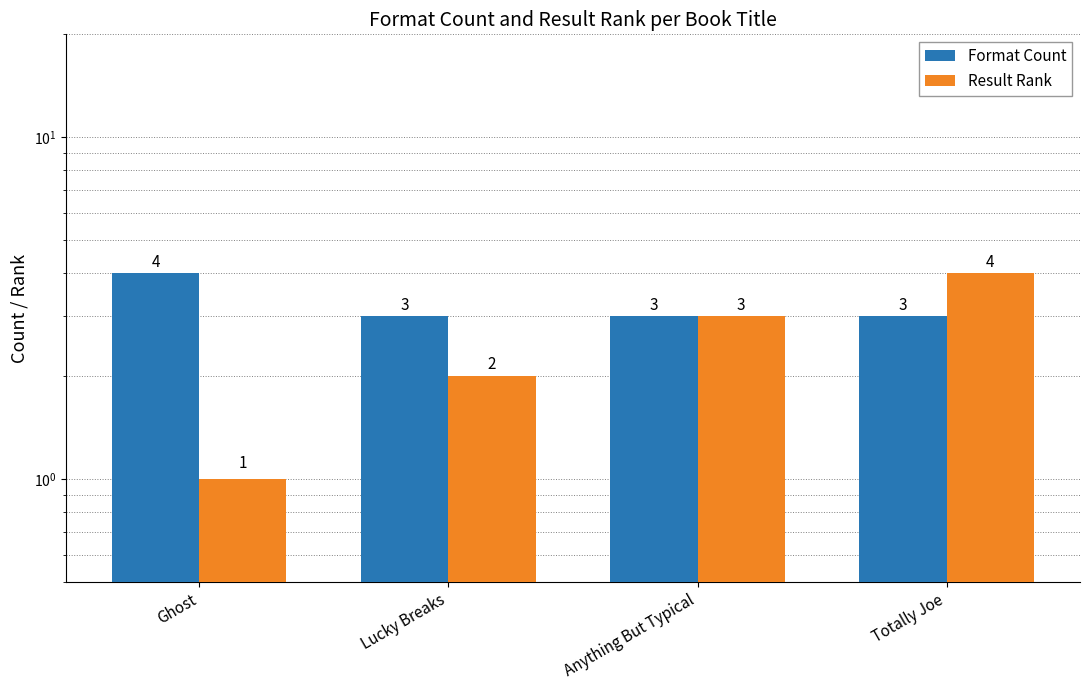

The Format Count series shows 1 at Totally Joe. True or false?

False